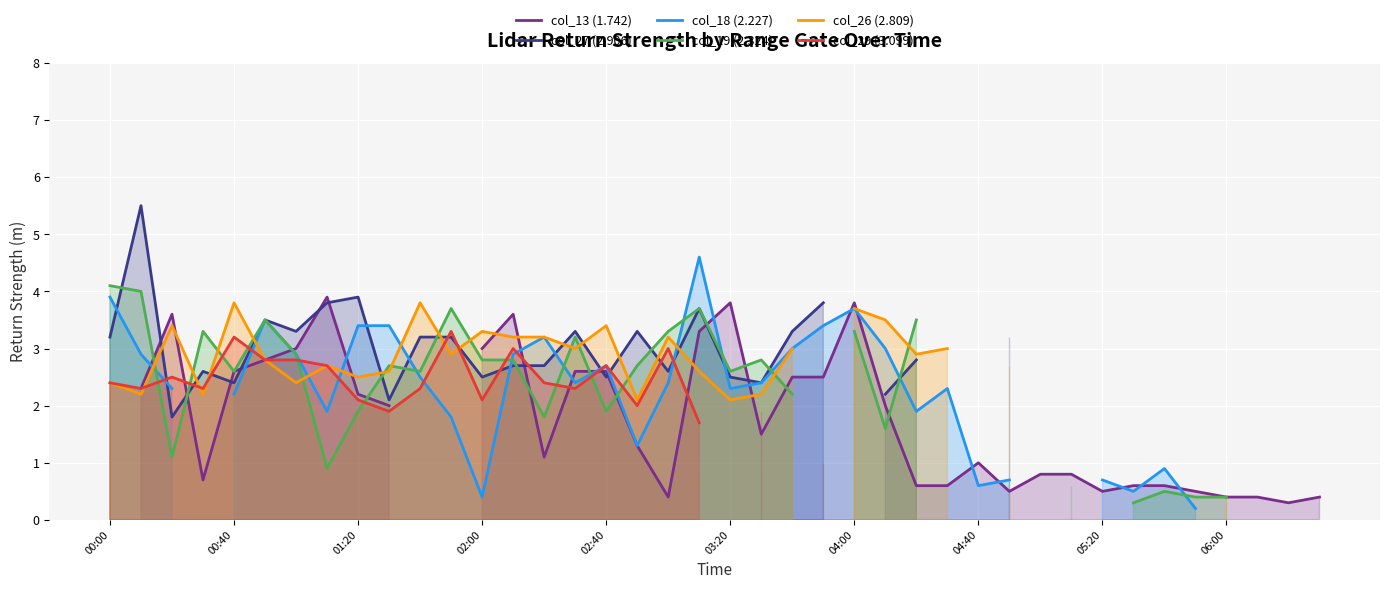

What is the difference between the highest and lowest values at 26?

2.9